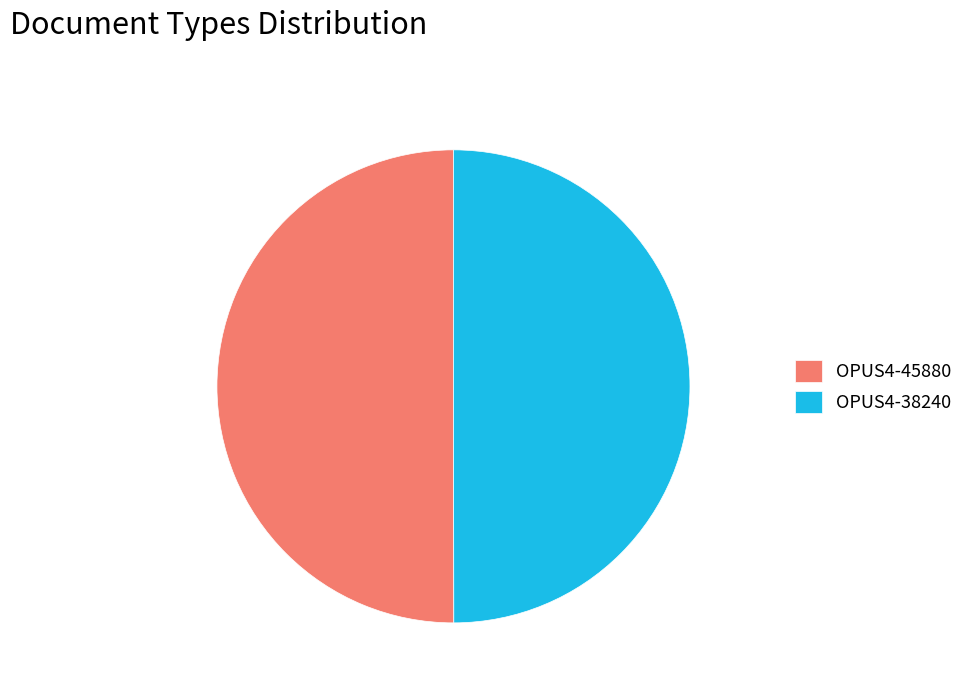

The OPUS4-45880 slice represents 59% of the pie. True or false?

False